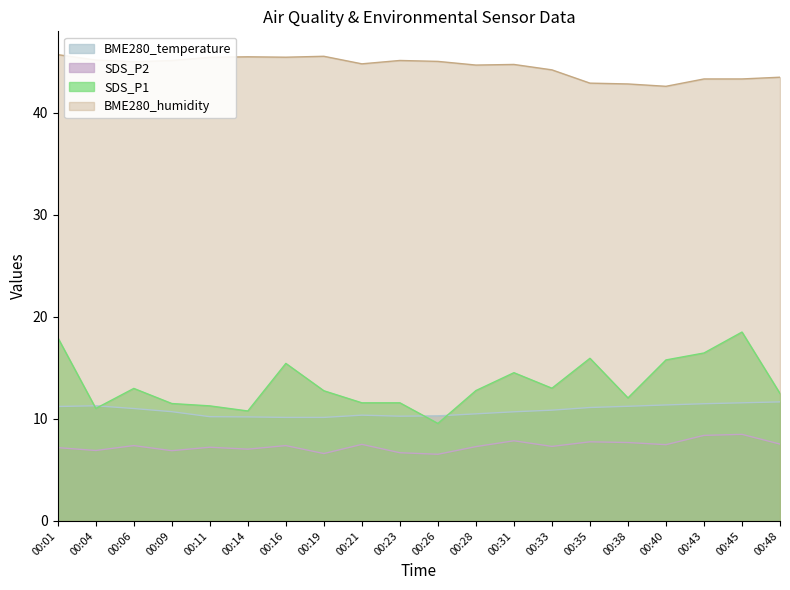

At 00:06, list the series in order from largest to smallest.

BME280_humidity, SDS_P1, BME280_temperature, SDS_P2